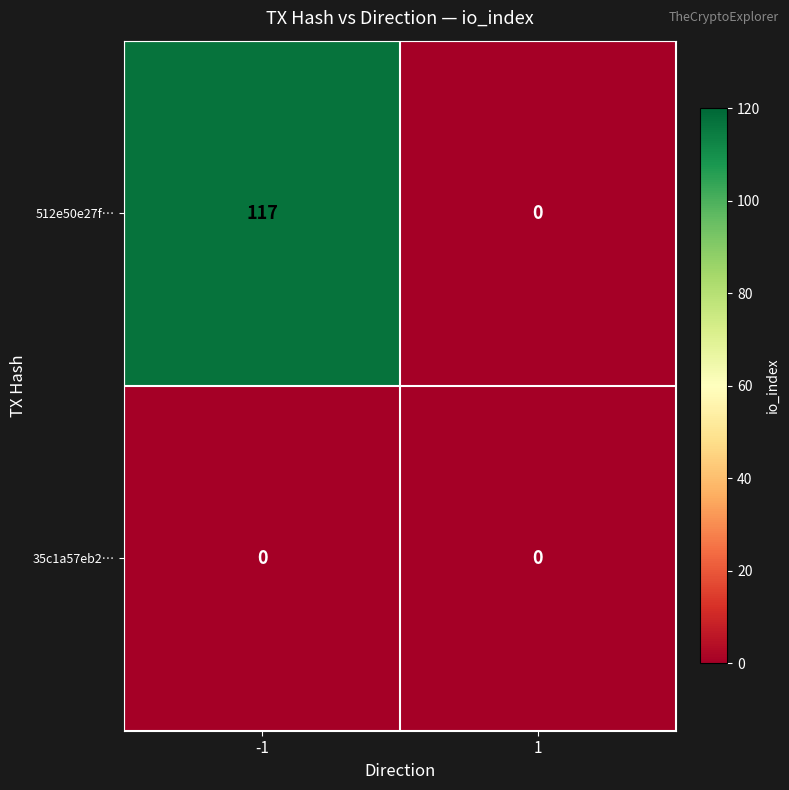

True or false: 512e50e27f… has a value of 117 at -1.

True